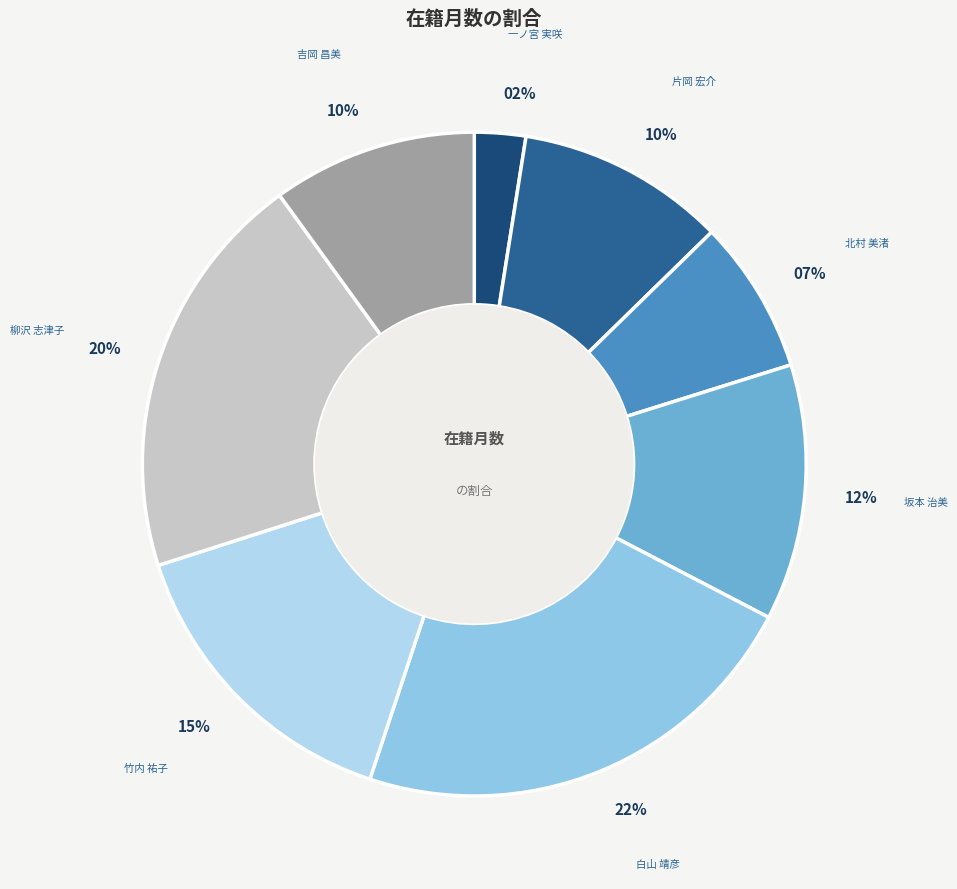

To the nearest percent, what is the combined percentage of 柳沢 志津子 and 一ノ宮 実咲?

22%